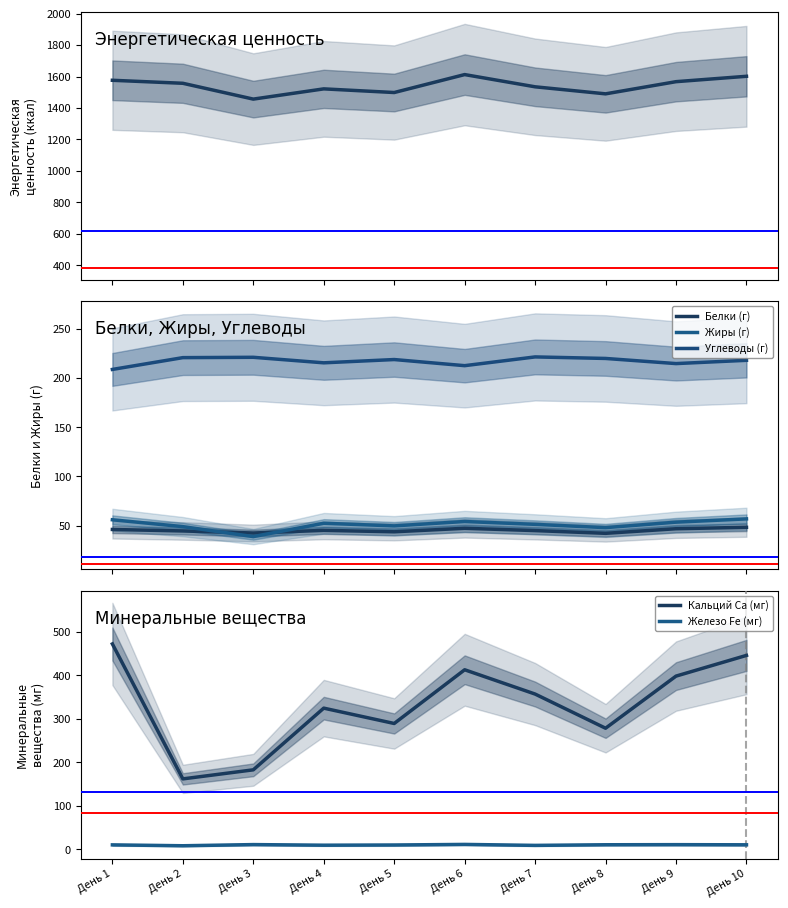

What is the average value of the Железо Fe (мг) series?

10.5